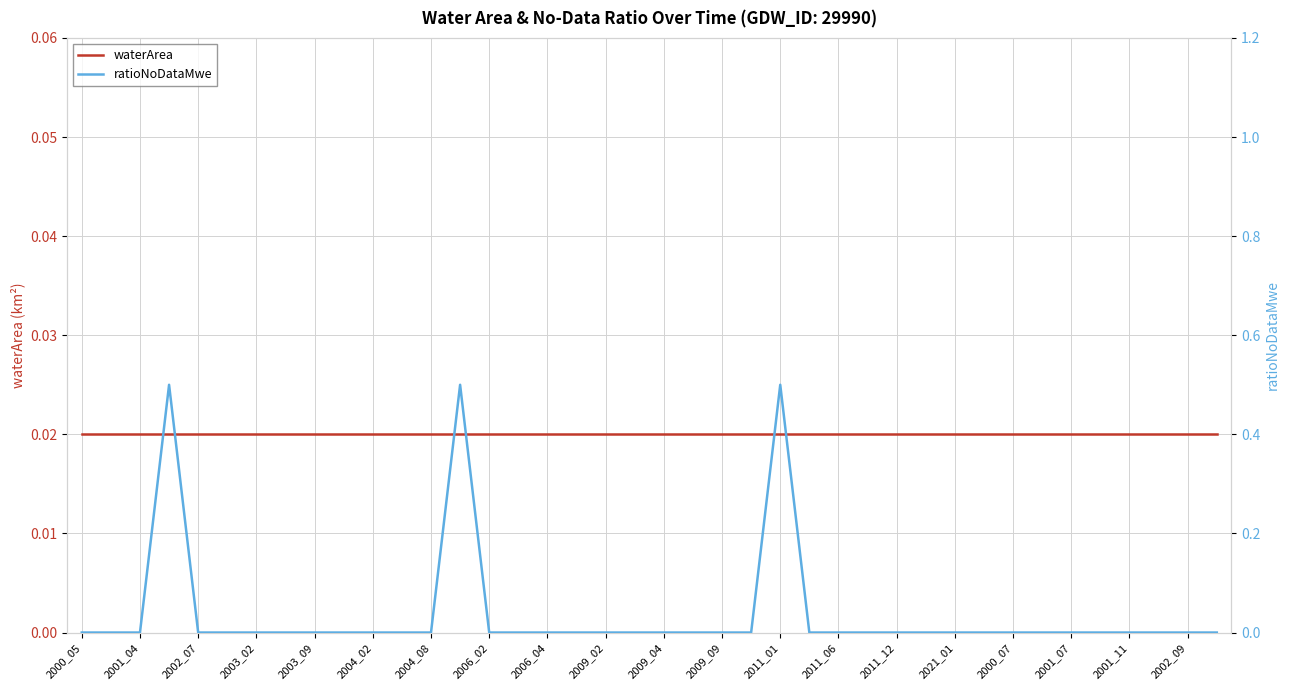

Is the value of ratioNoDataMwe at 23 greater than the value of waterArea at 27?

No